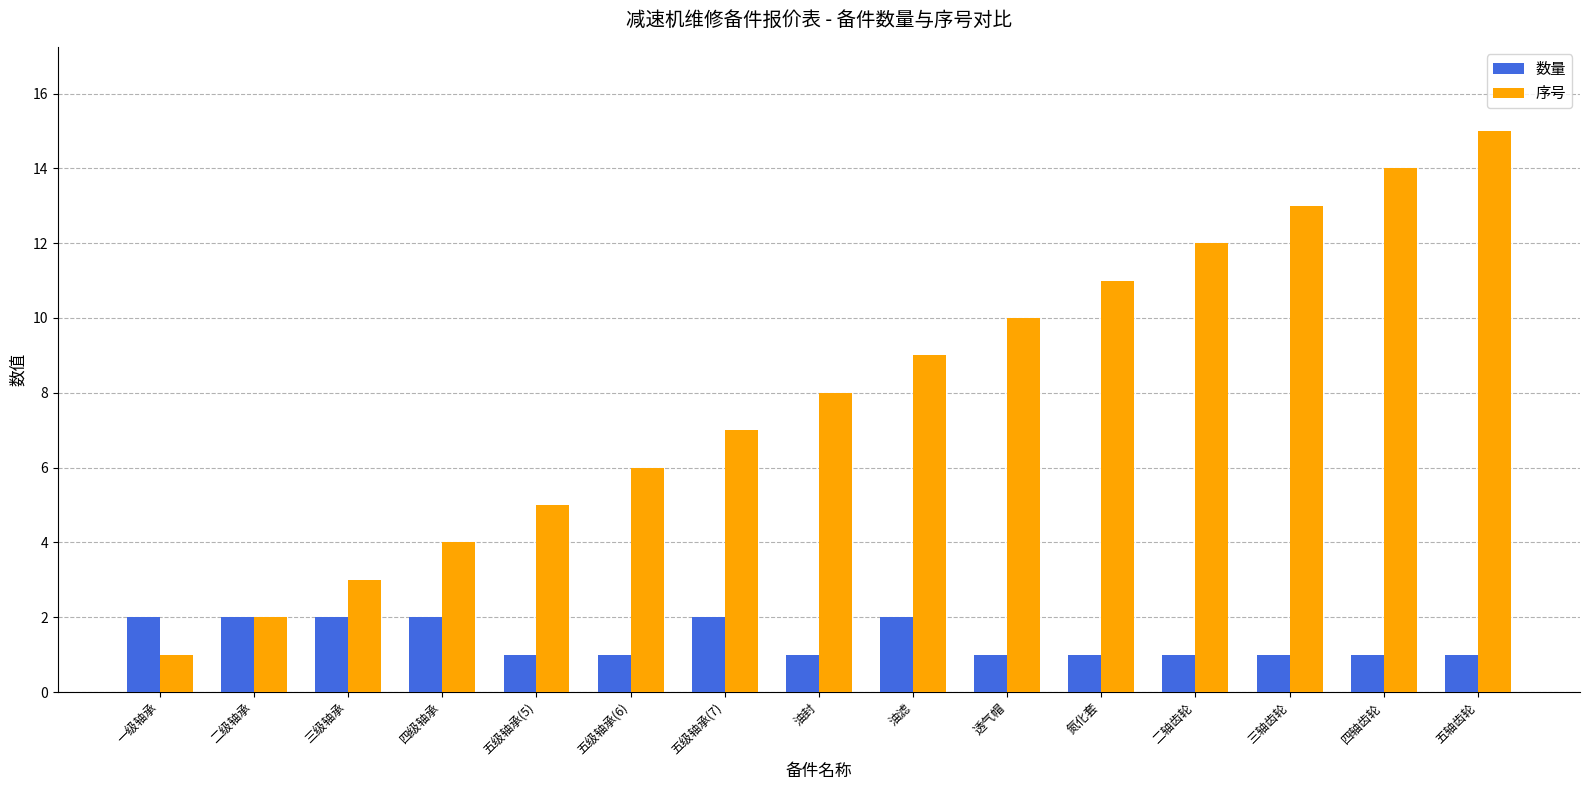

What is the sum of all 数量 values?

21